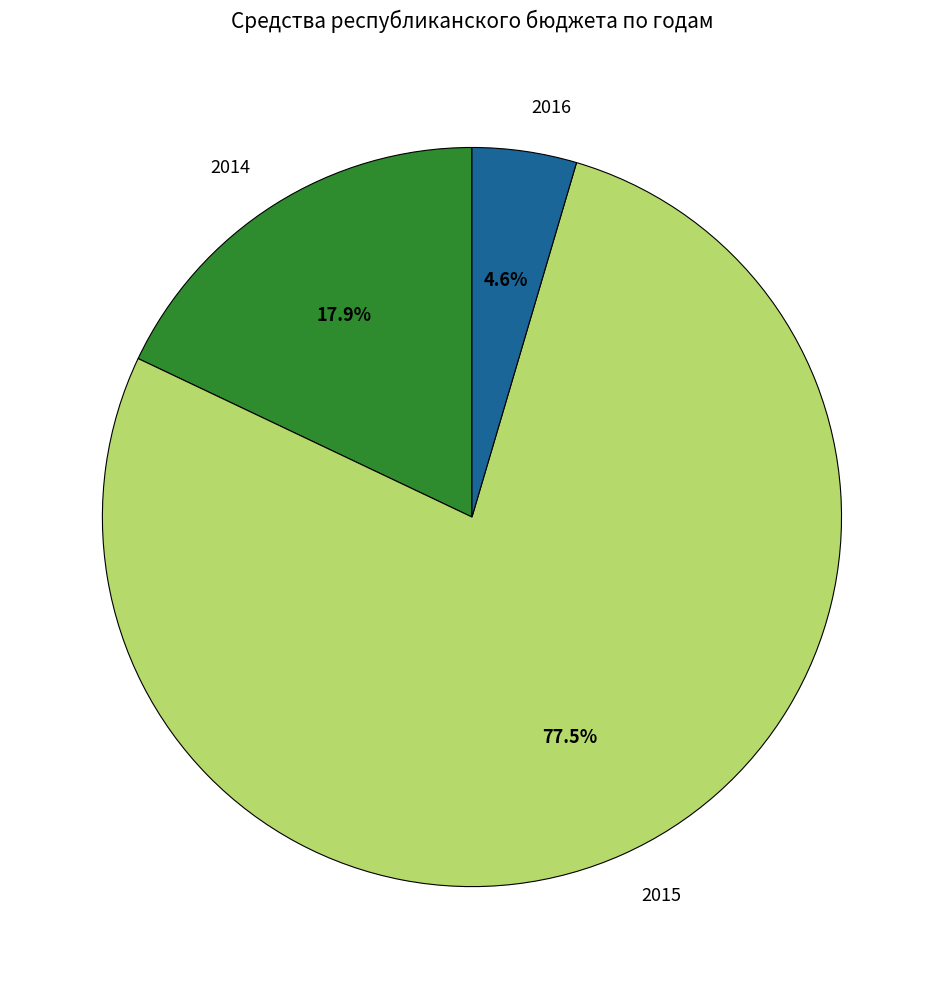

Between 2015 and 2016, which is larger?

2015